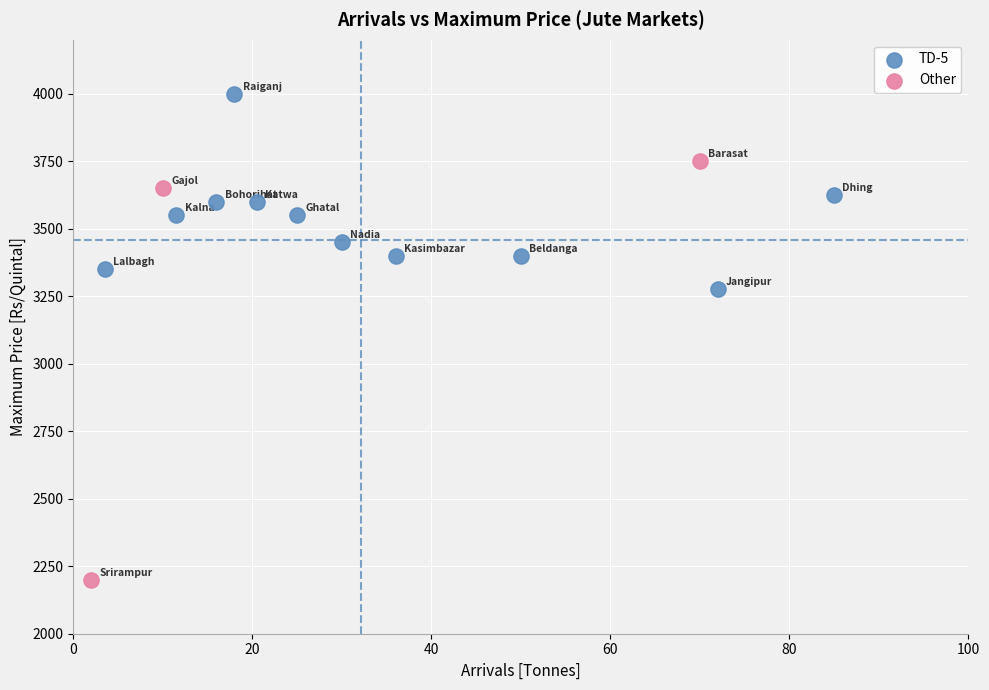

Which series contains the lowest Y value?

Other